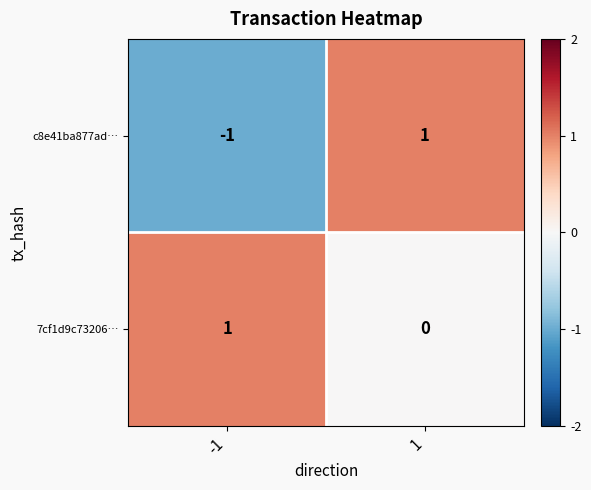

True or false: c8e41ba877ad… has a value of -1 at -1.

True